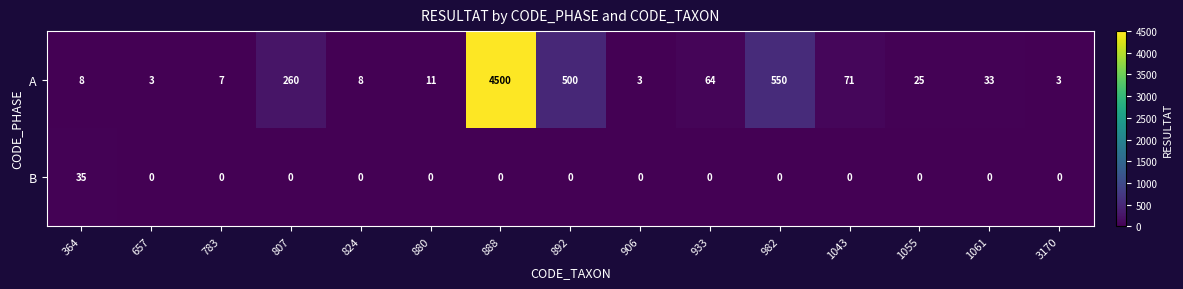

Rank the series by their maximum value, from lowest to highest.

B, A